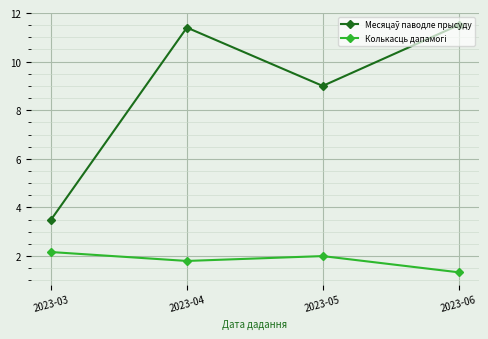

At which category does the chart reach its minimum across all series?

2023-06